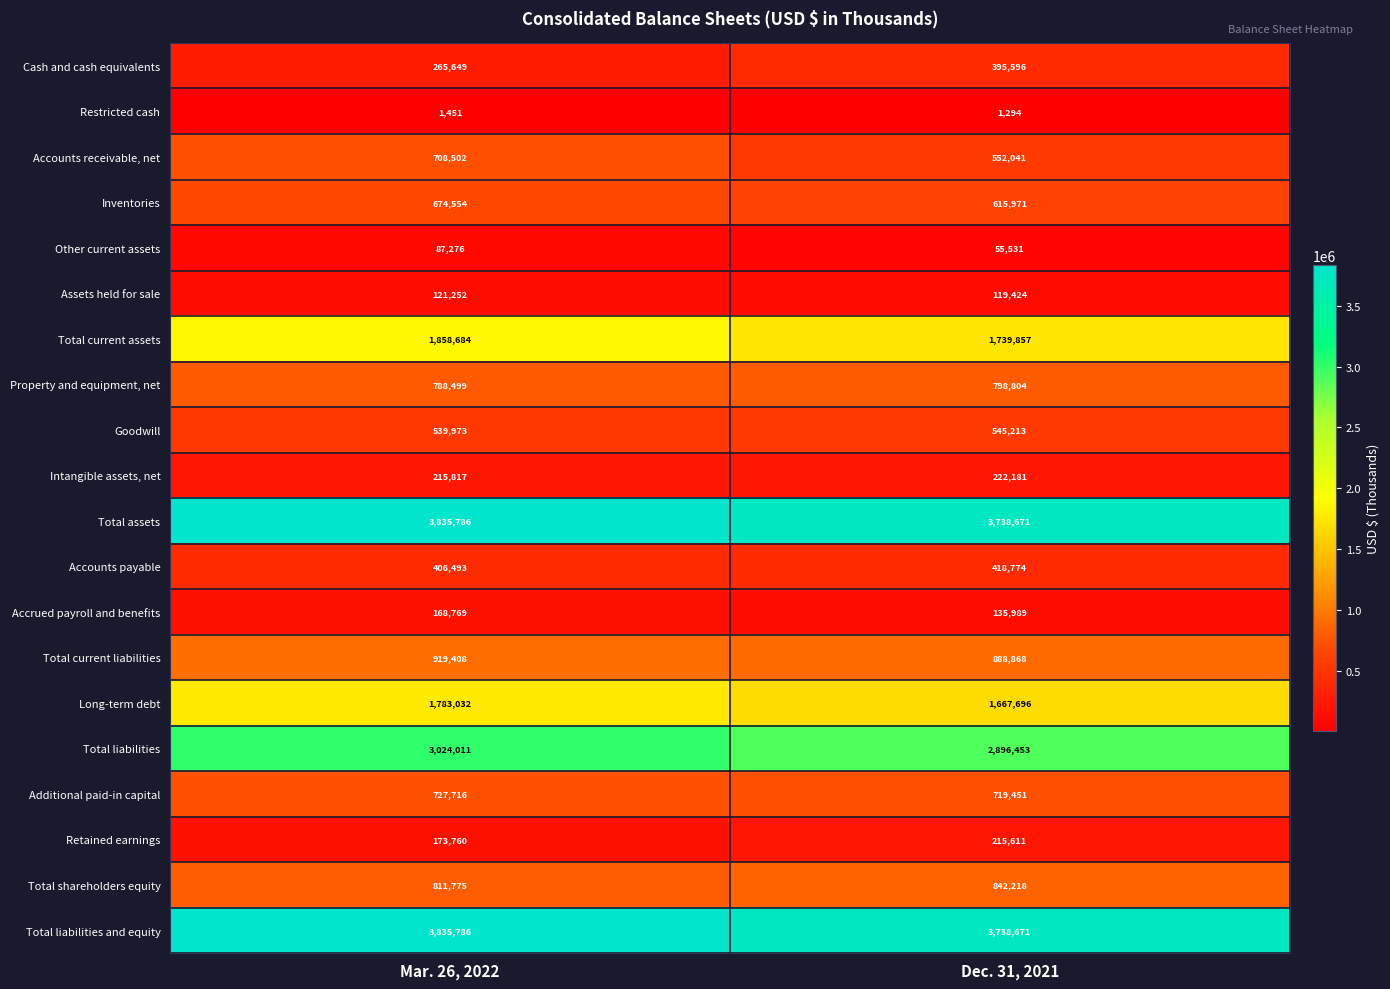

What is the sum of the Assets held for sale values at Dec. 31, 2021 and Mar. 26, 2022?

240676